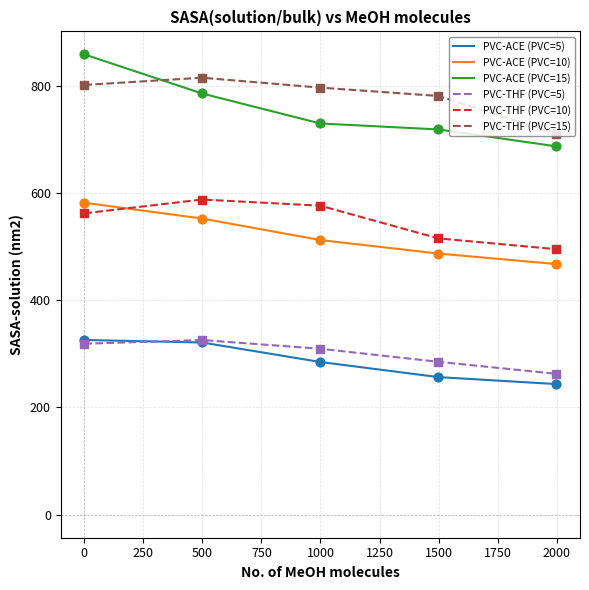

Which series has the widest spread of values?

PVC-ACE (PVC=15)